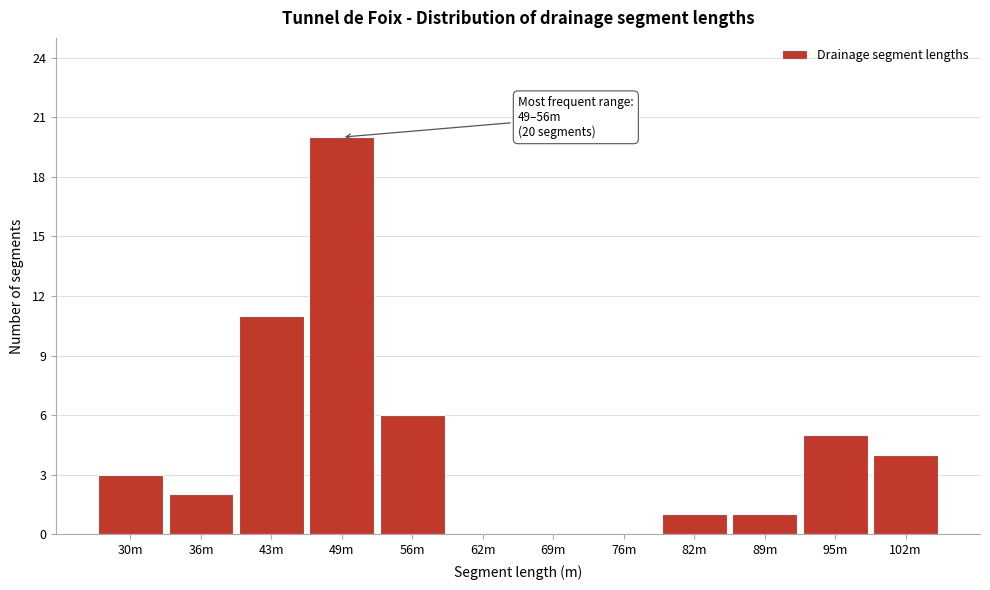

Reading left to right, what are all the values shown in this chart?

30m=3	36m=2	43m=11	49m=20	56m=6	62m=0	69m=0	76m=0	82m=1	89m=1	95m=5	102m=4